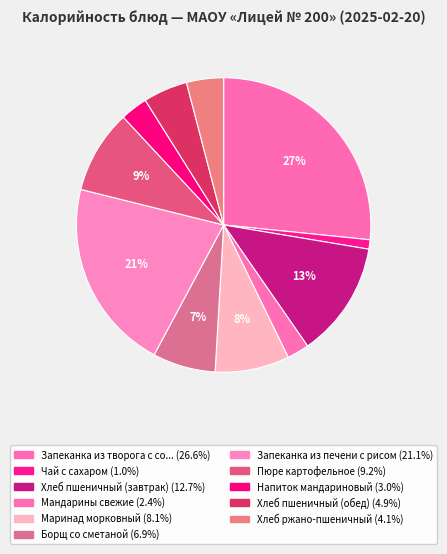

How many slices are in this pie chart?

11